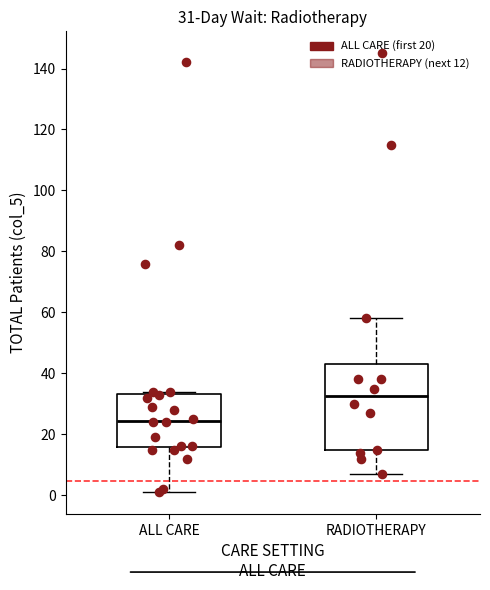

Comparing the boxes themselves (not the whiskers), which one is the tallest?

RADIOTHERAPY